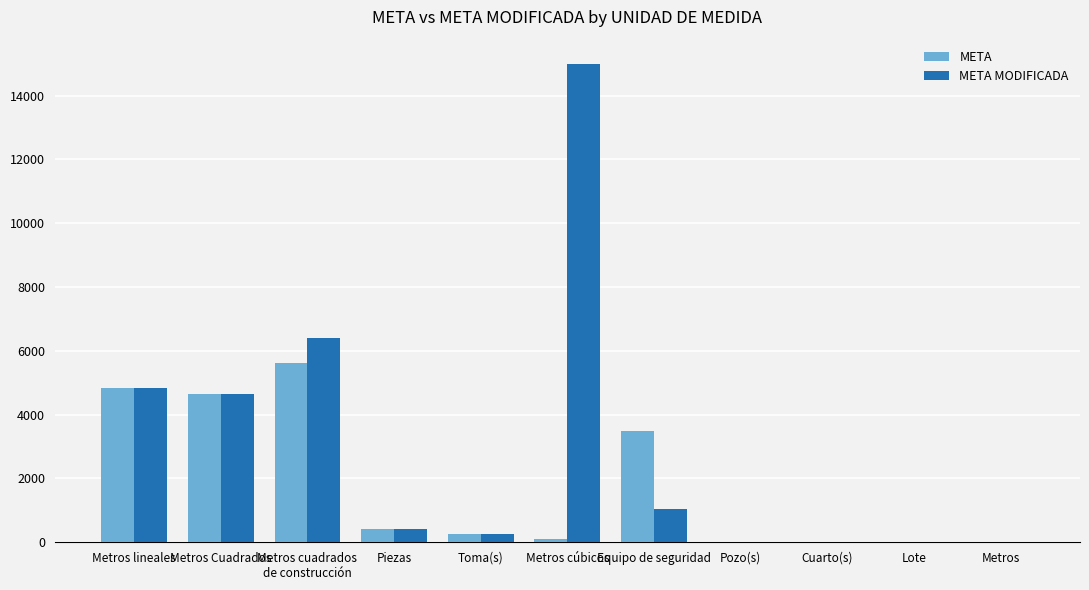

How many categories are shown in the chart?

11